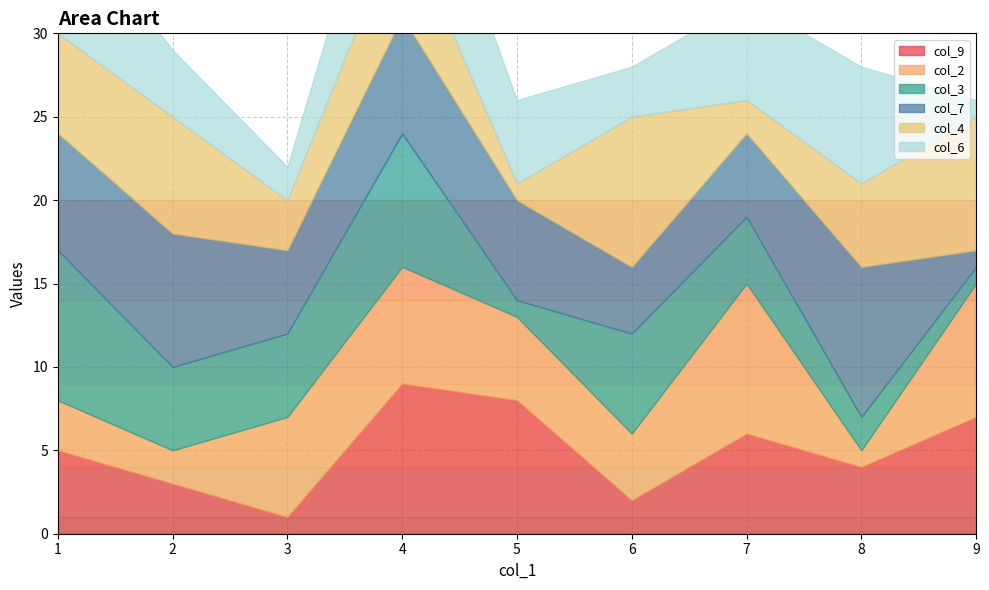

List the series in order of their peak value, highest first.

col_9, col_2, col_3, col_7, col_4, col_6